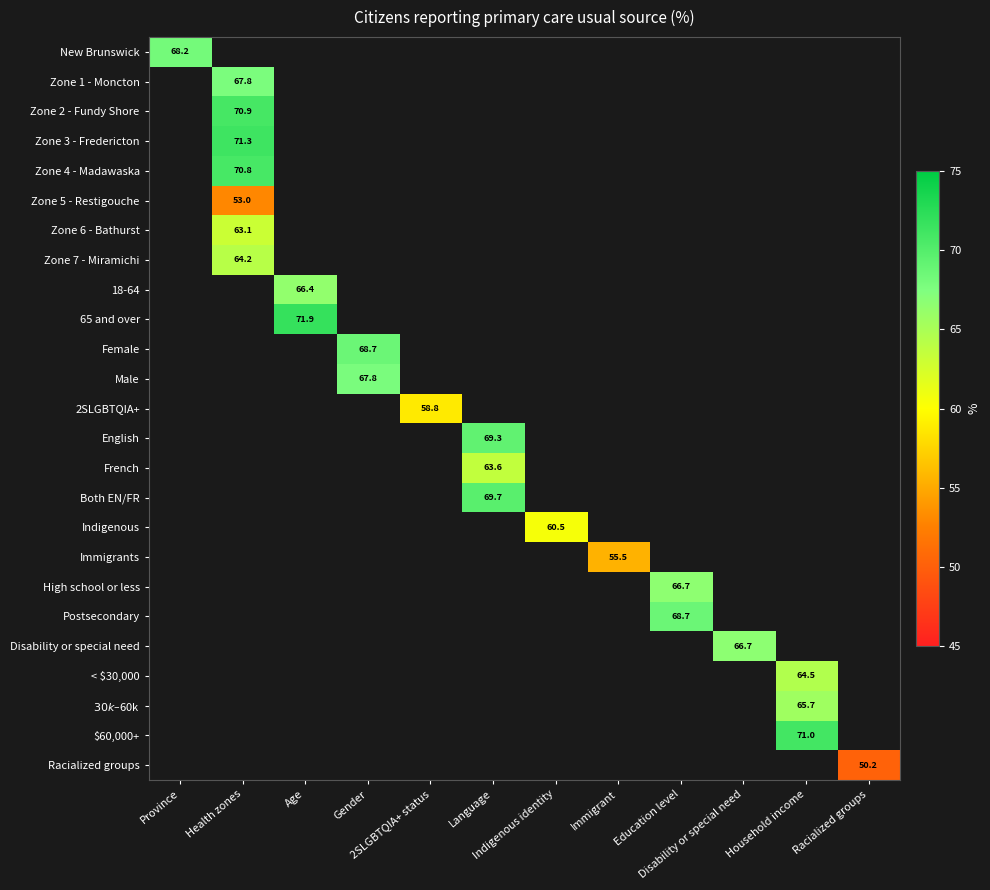

How many series are shown in this chart?

25